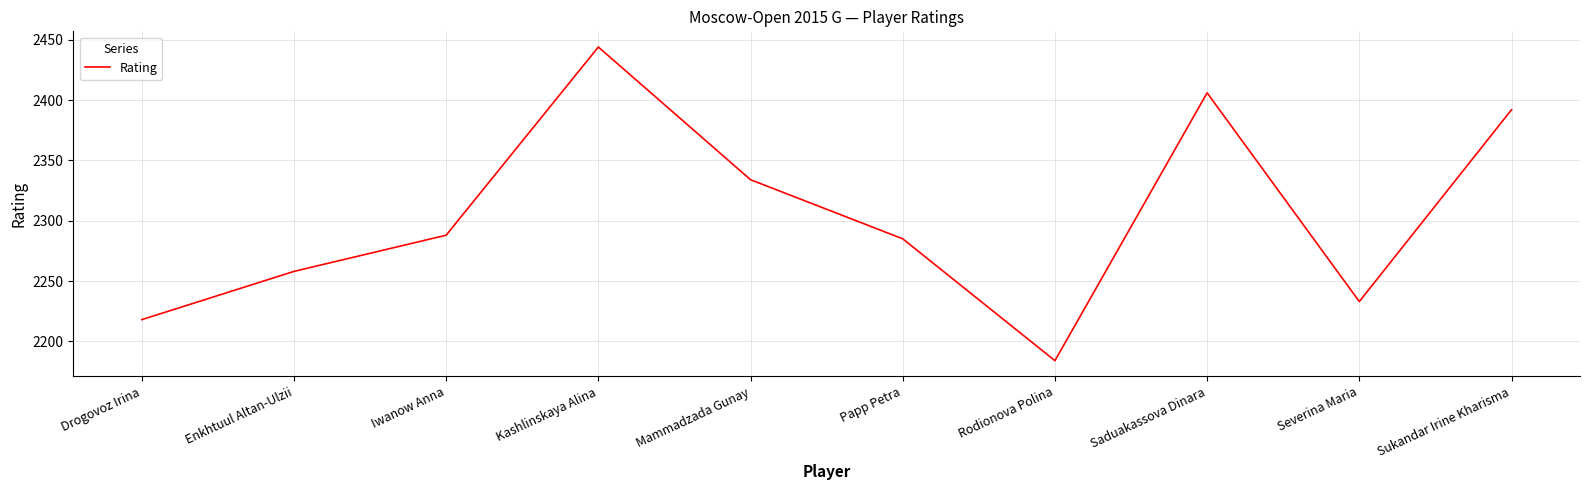

What position from the right is Enkhtuul Altan-Ulzii?

9